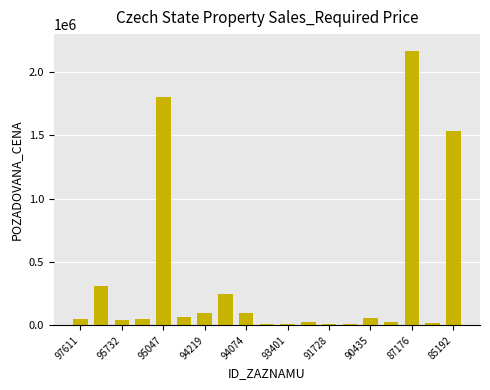

What is the sum of all values?

6640255